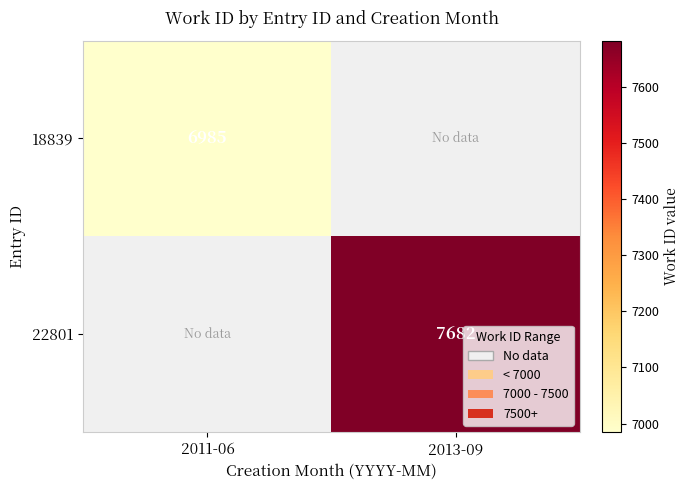

How many data points does each series have?

2